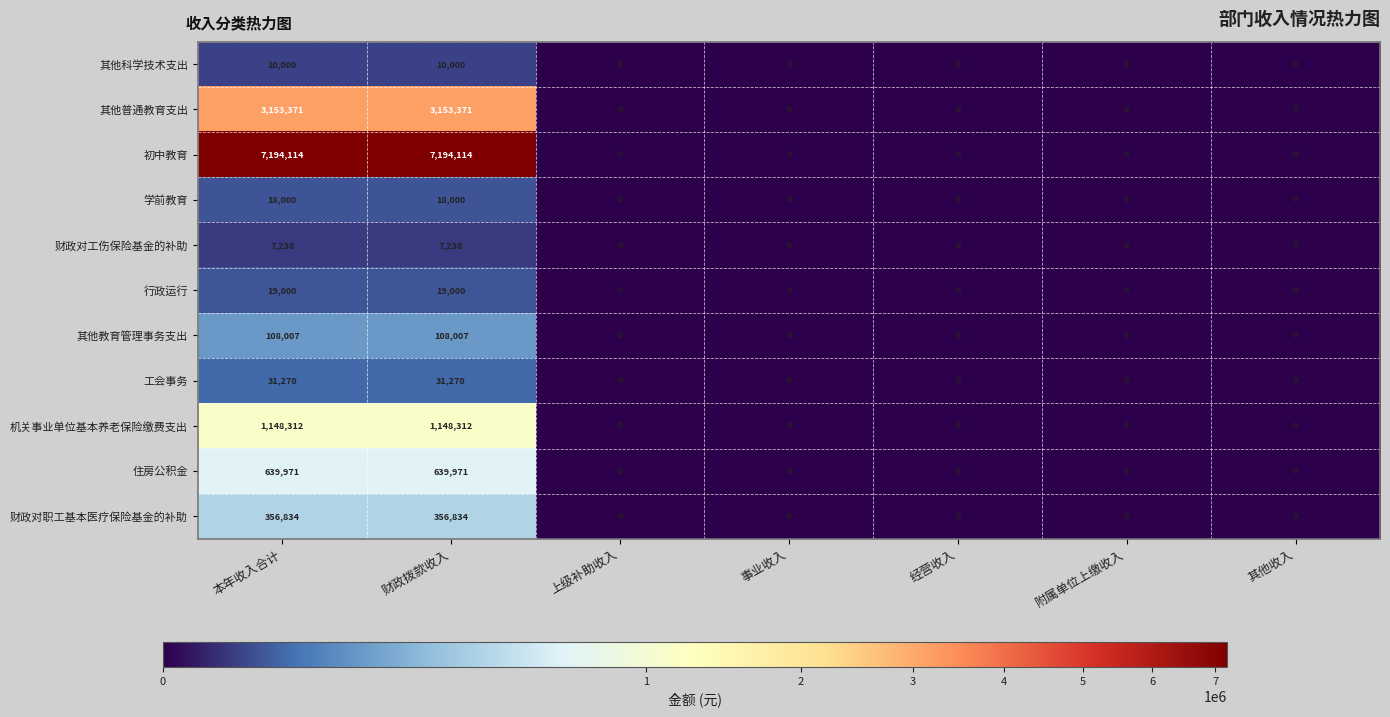

Rank the series by their maximum value, from lowest to highest.

财政对工伤保险基金的补助, 其他科学技术支出, 学前教育, 行政运行, 工会事务, 其他教育管理事务支出, 财政对职工基本医疗保险基金的补助, 住房公积金, 机关事业单位基本养老保险缴费支出, 其他普通教育支出, 初中教育